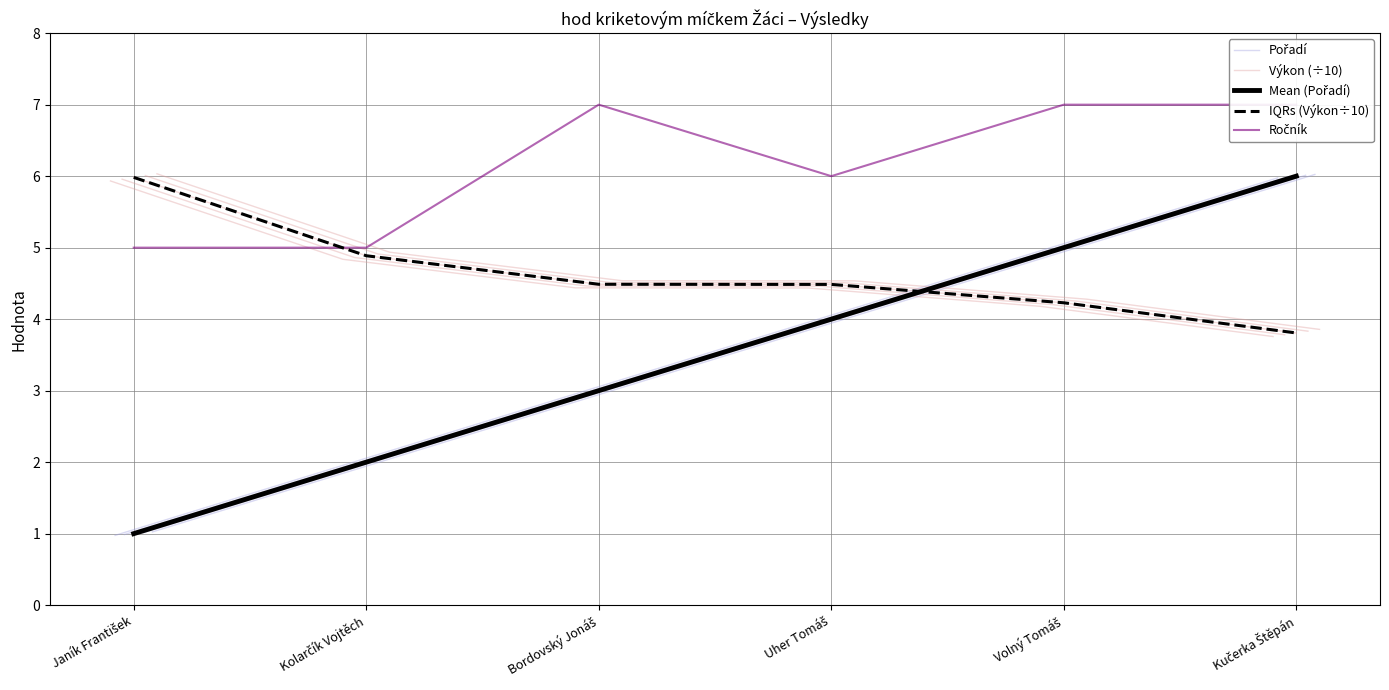

Between which two adjacent categories do Výkon (÷10) and Mean (Pořadí) first intersect?

Uher Tomáš and Volný Tomáš